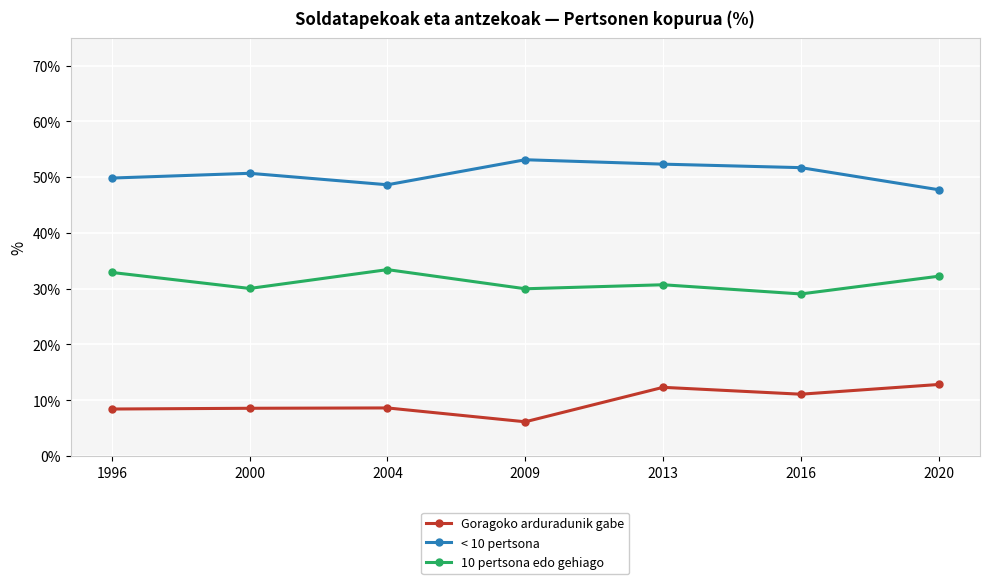

What is the lowest value of the 10 pertsona edo gehiago series?

29.1